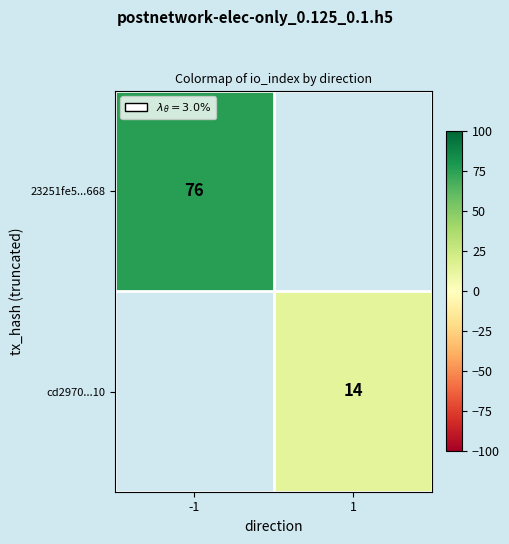

True or false: cd2970...10 has a value of 25 at 1.

False